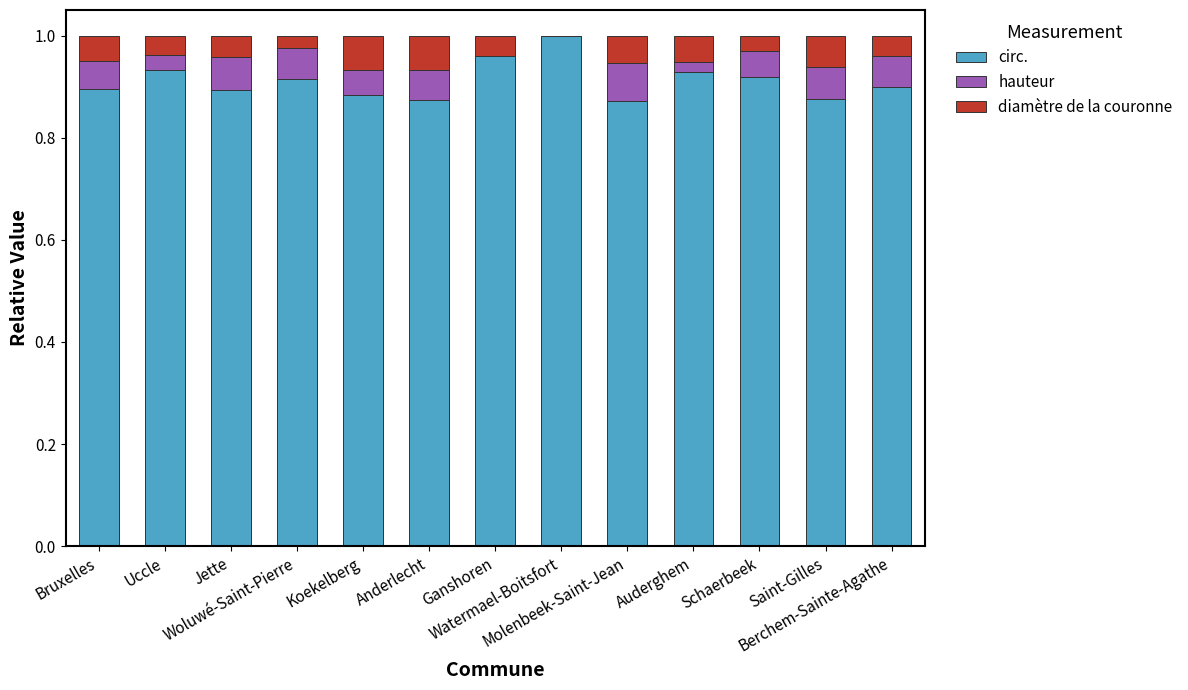

What is the sum of all circ. values?

11.8